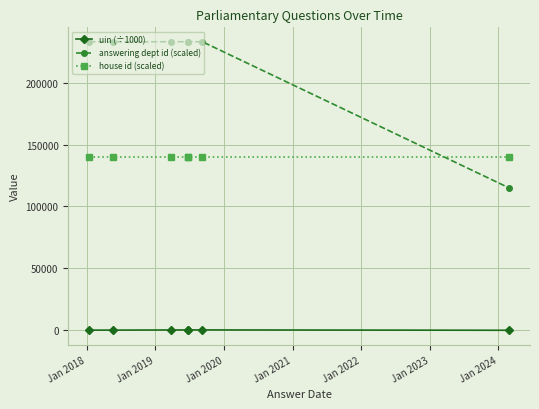

True or false: house id (scaled) has more than 0 interior local peaks.

False